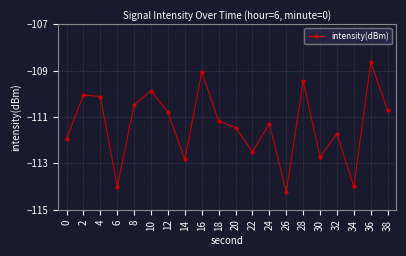

What is the approximate value at 0?

-111.9